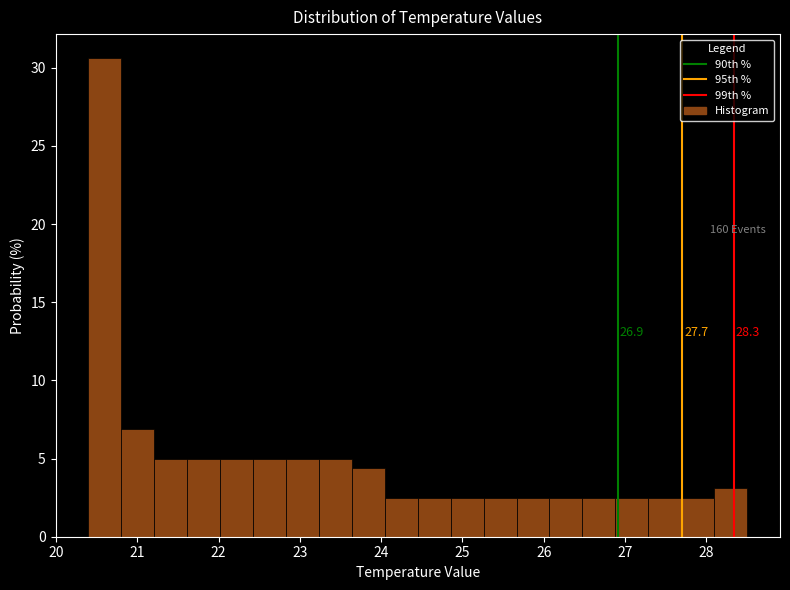

Which range on the x-axis has the tallest bar?

20.4 to 20.8